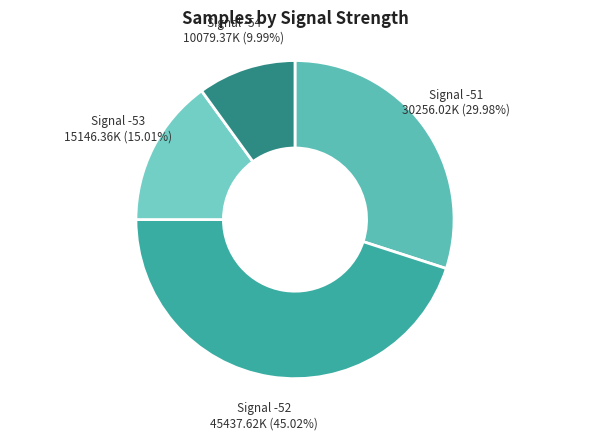

Is there a majority slice in this chart?

No